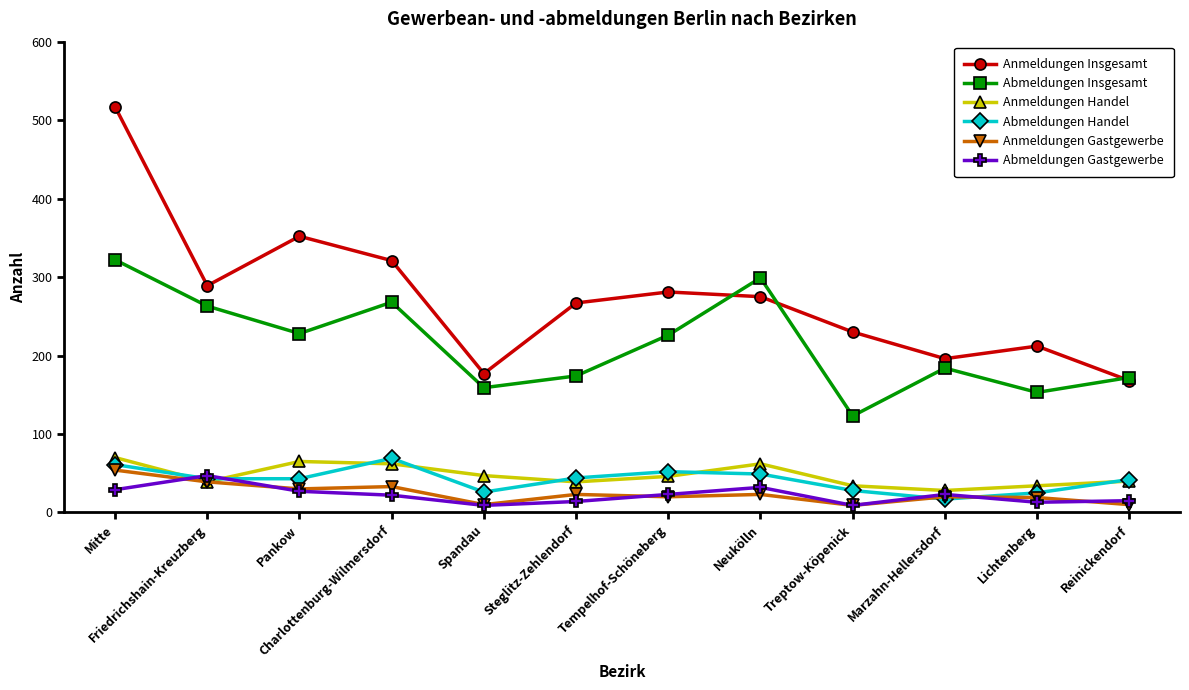

What is the spread (max minus min) of values at Steglitz-Zehlendorf?

253